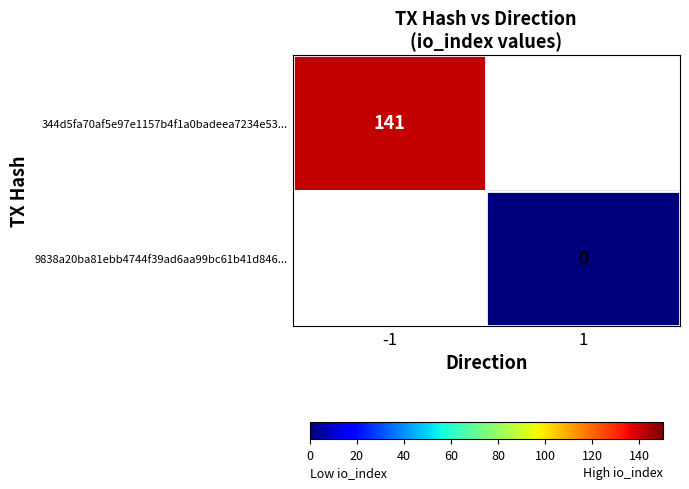

What is the minimum value for 344d5fa70af5e97e1157b4f1a0badeea7234e53...?

141.0